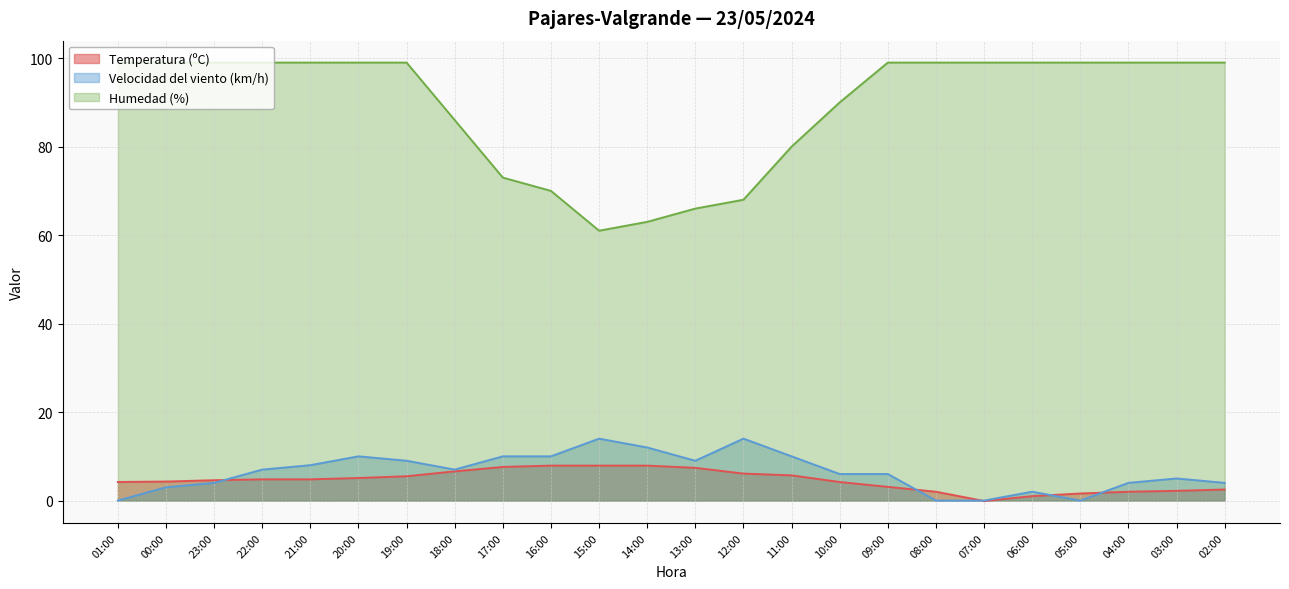

What is the highest value of the Velocidad del viento (km/h) series?

14.0